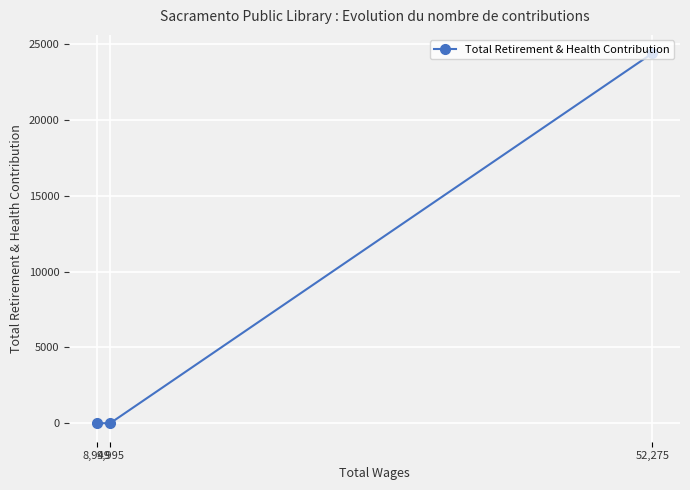

Reading left to right, extract all data points from this chart.

8,949=0	9,995=0	52,275=24409